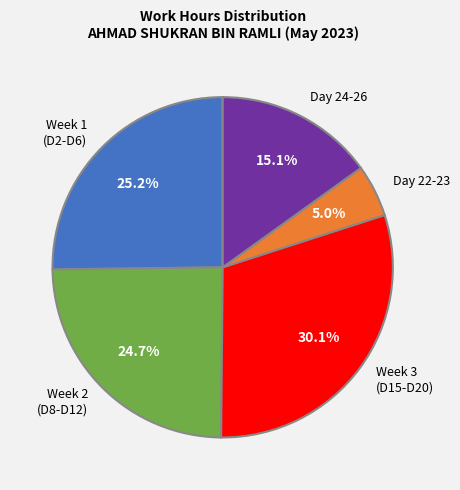

What percentage is NOT represented by Day 24-26?

84.9%